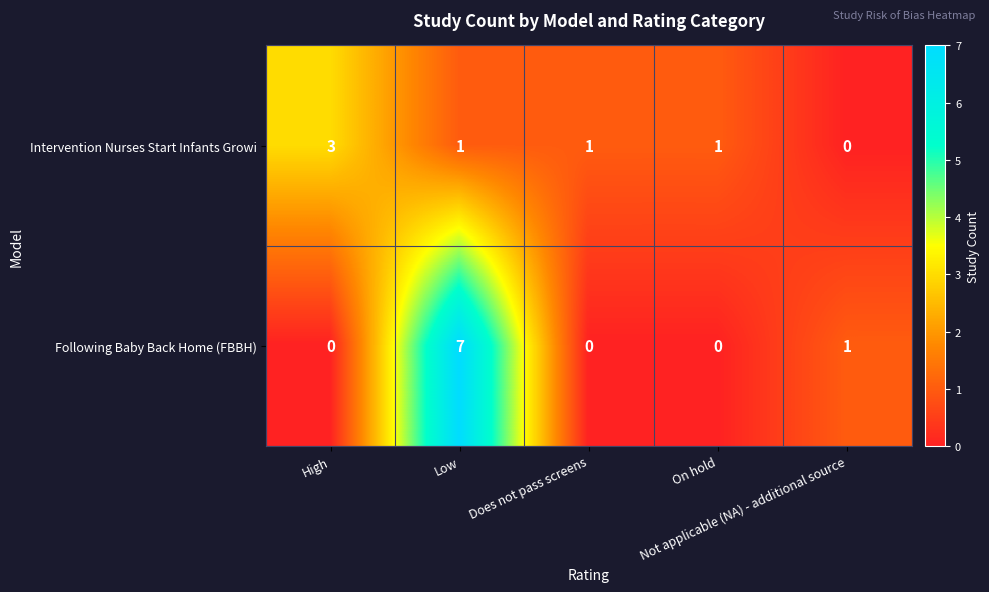

What is the spread (max minus min) of values at High?

3